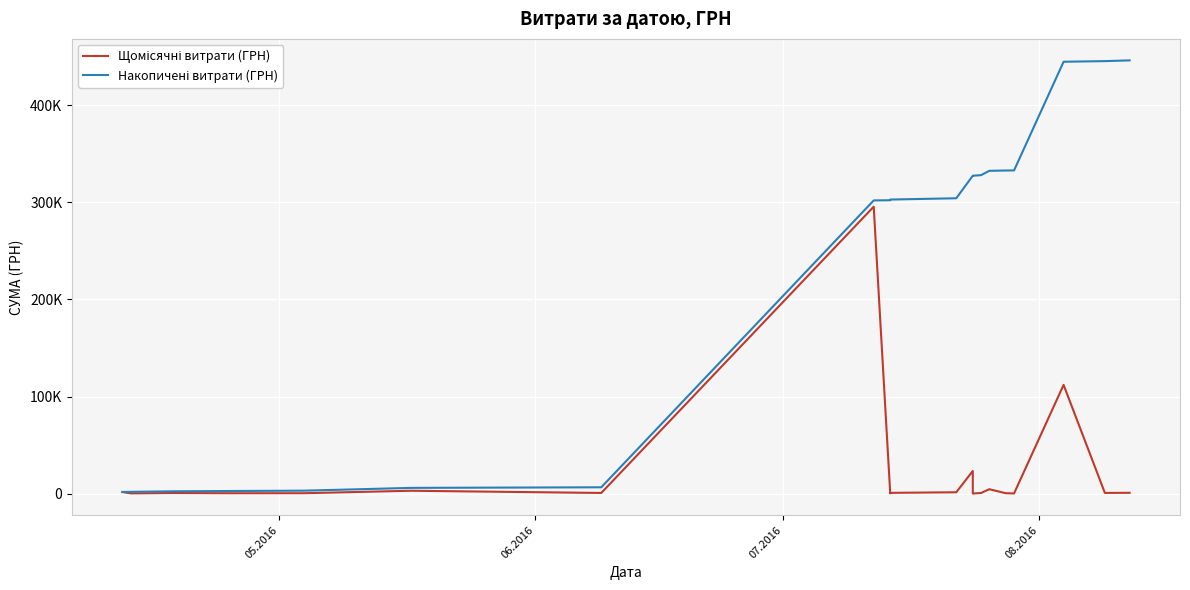

True or false: Накопичені витрати (ГРН) has a value of 206188.1 at 13.

False